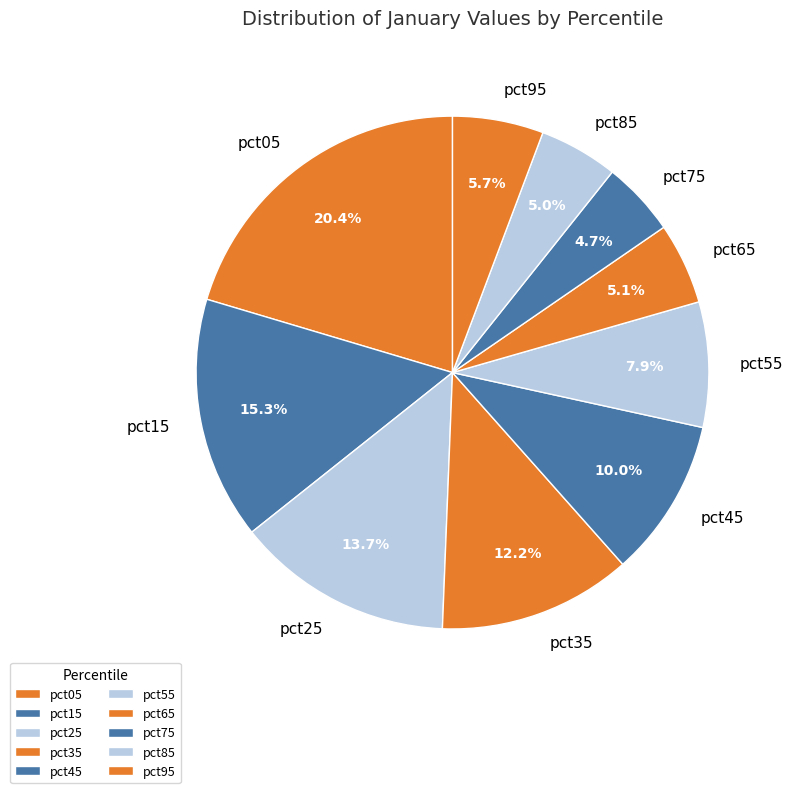

Does any single category account for the majority?

No